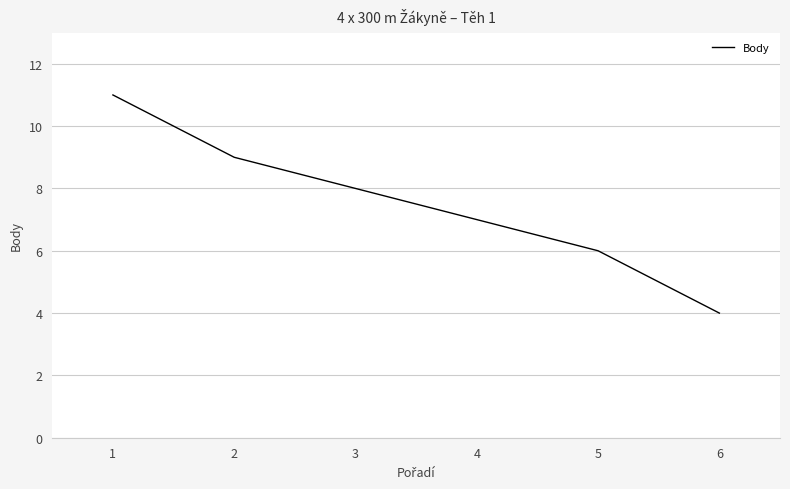

Reading left to right, transcribe all the data shown in this chart.

1=11	2=9	3=8	4=7	5=6	6=4